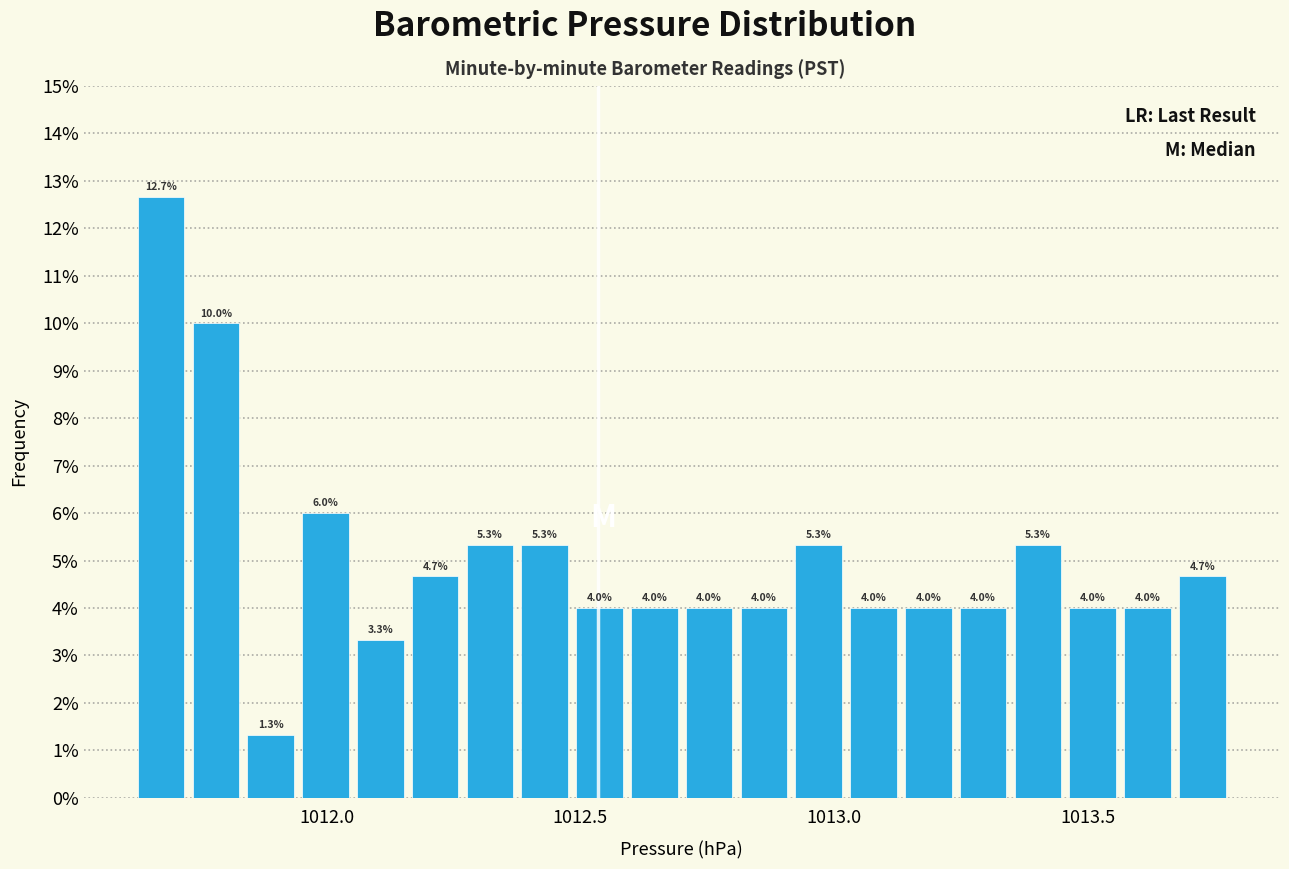

Read against the x-axis, roughly where is the centre of the tallest bar?

1011.65